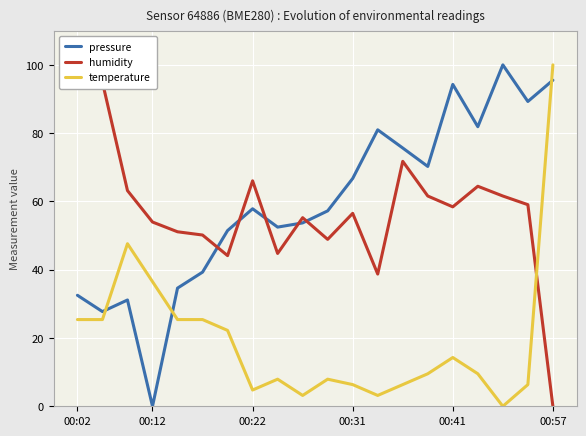

Which series ends up on top after the final intersection of temperature and pressure?

temperature